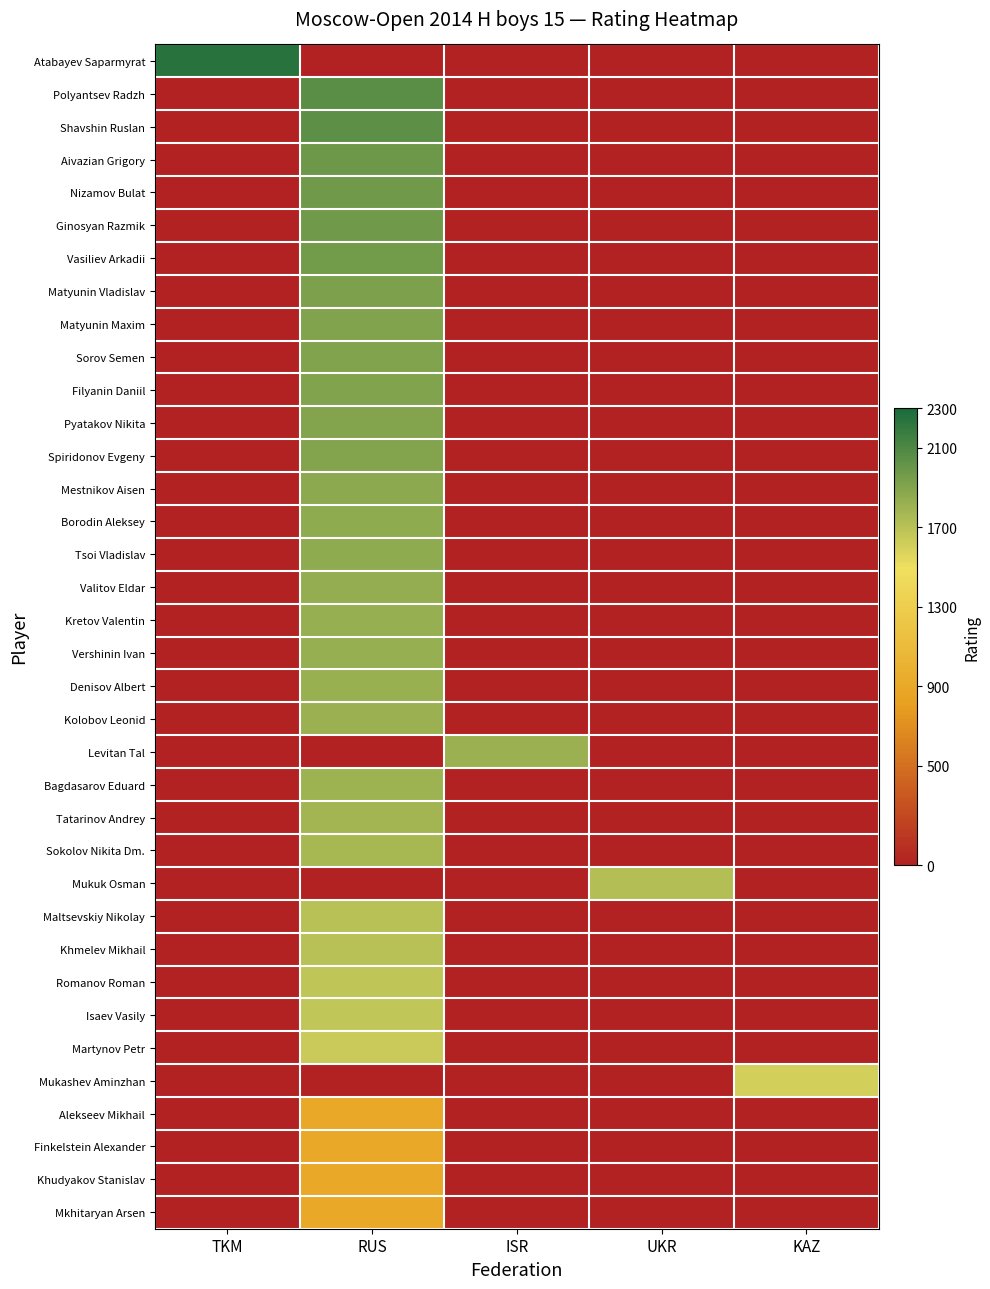

At how many categories does at least one series exceed 124?

5